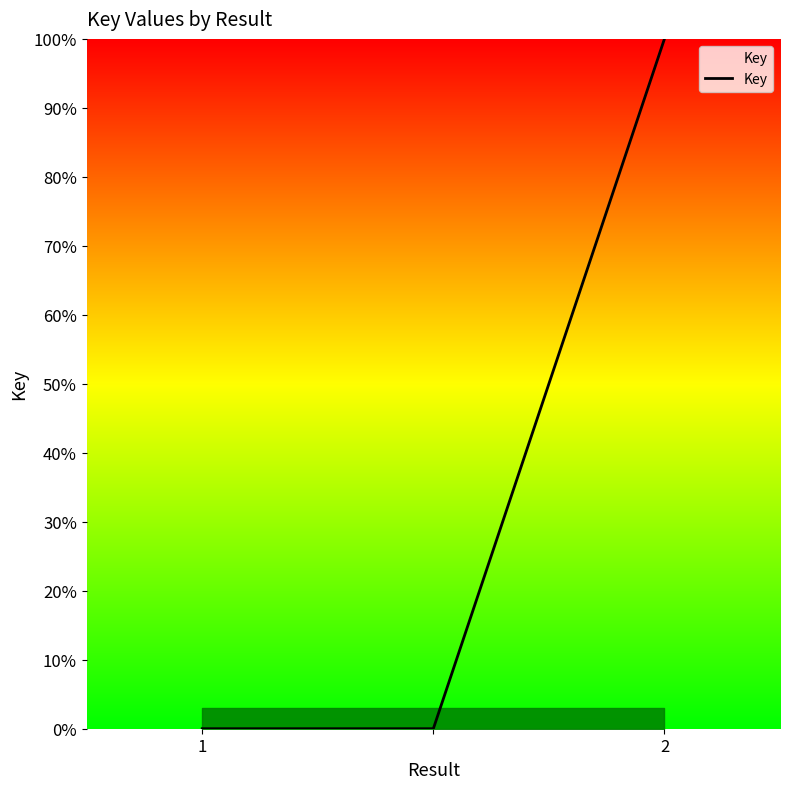

What is the sum of all values?

100